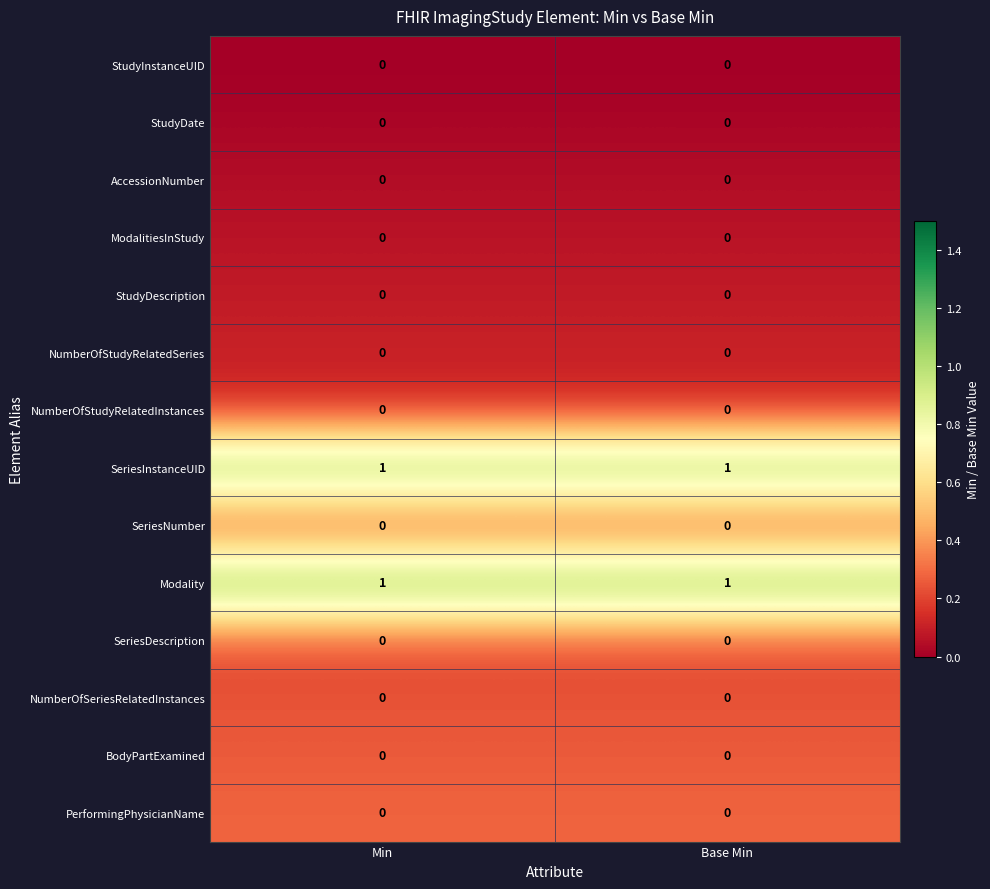

Which label corresponds to the smallest value in the chart?

Min